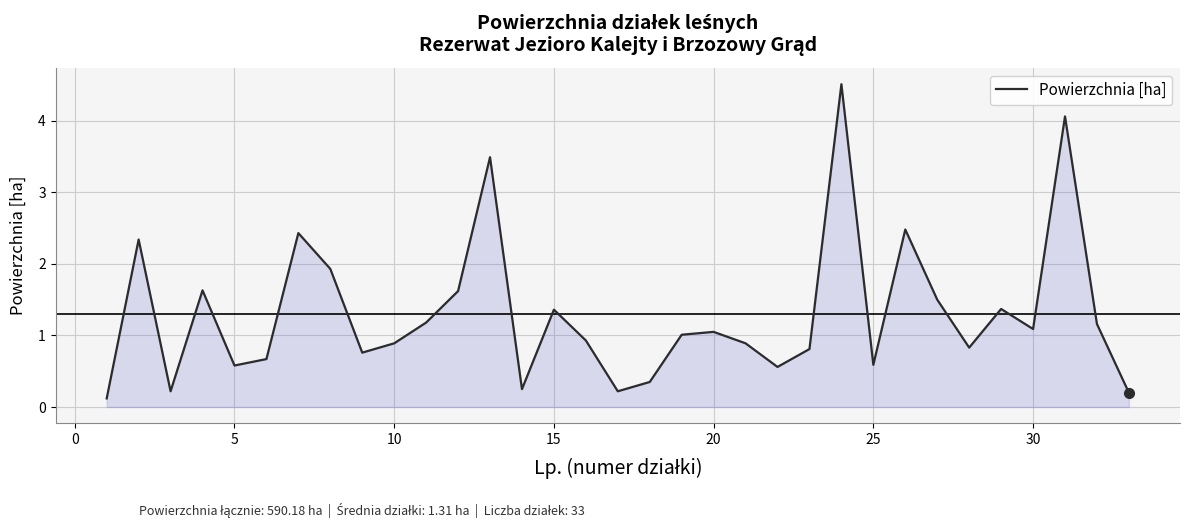

What is the difference between the maximum and minimum values?

4.4